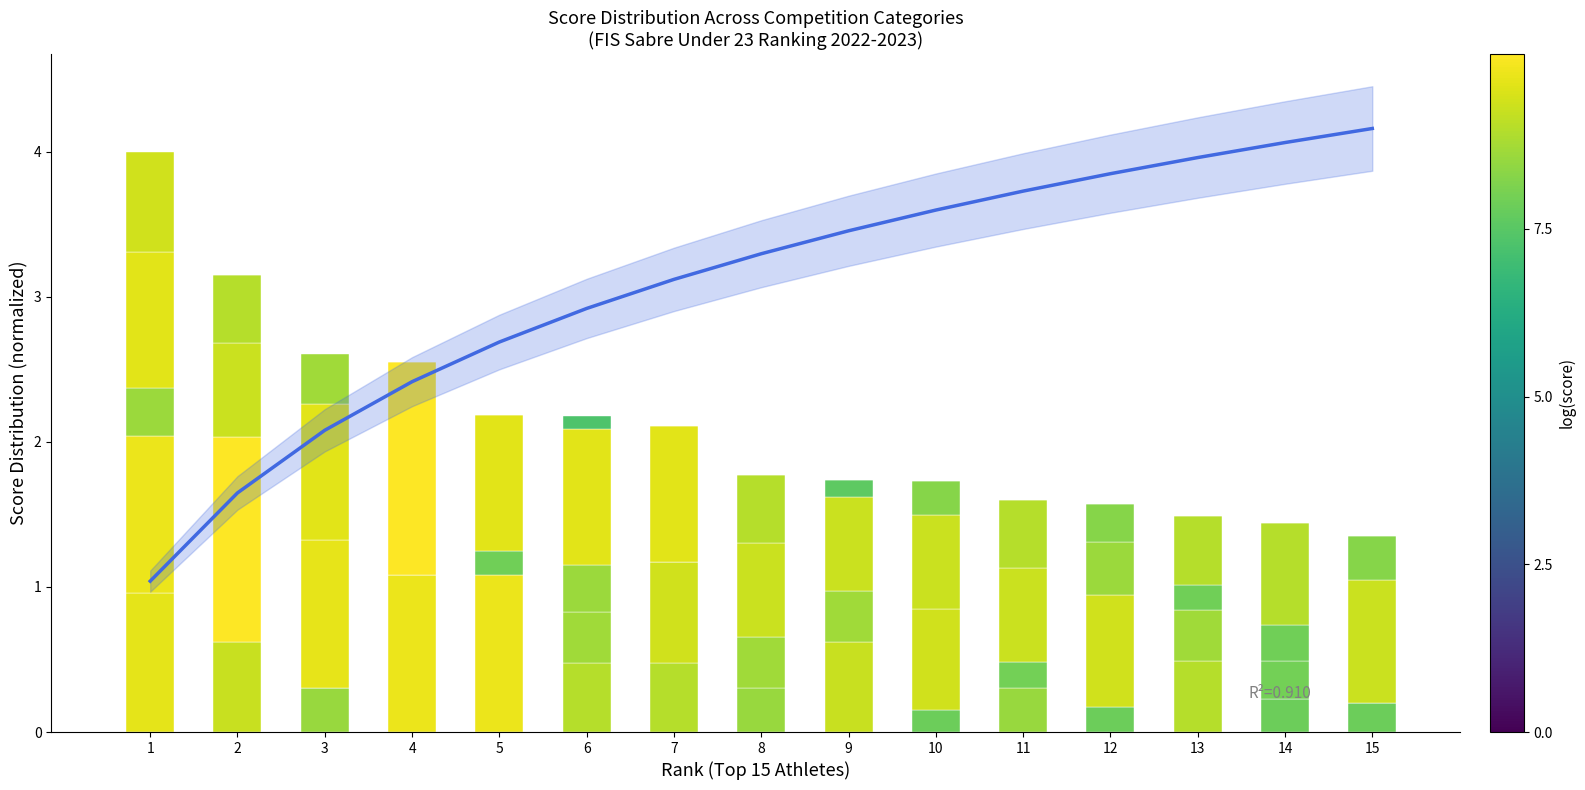

Which label corresponds to the largest value in the chart?

15